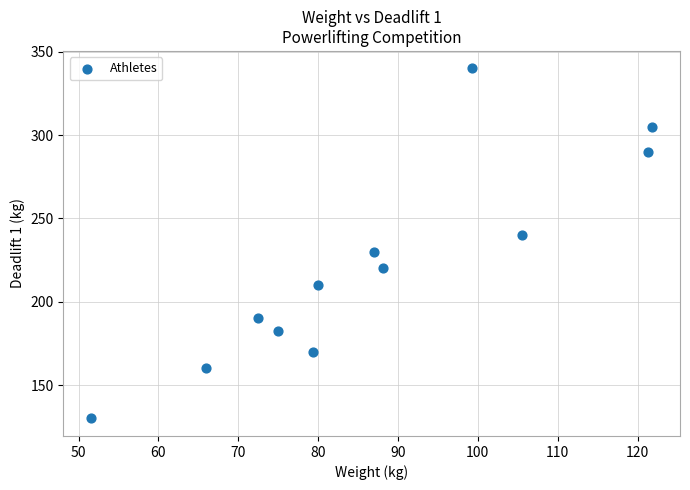

What is the average X value?

87.3